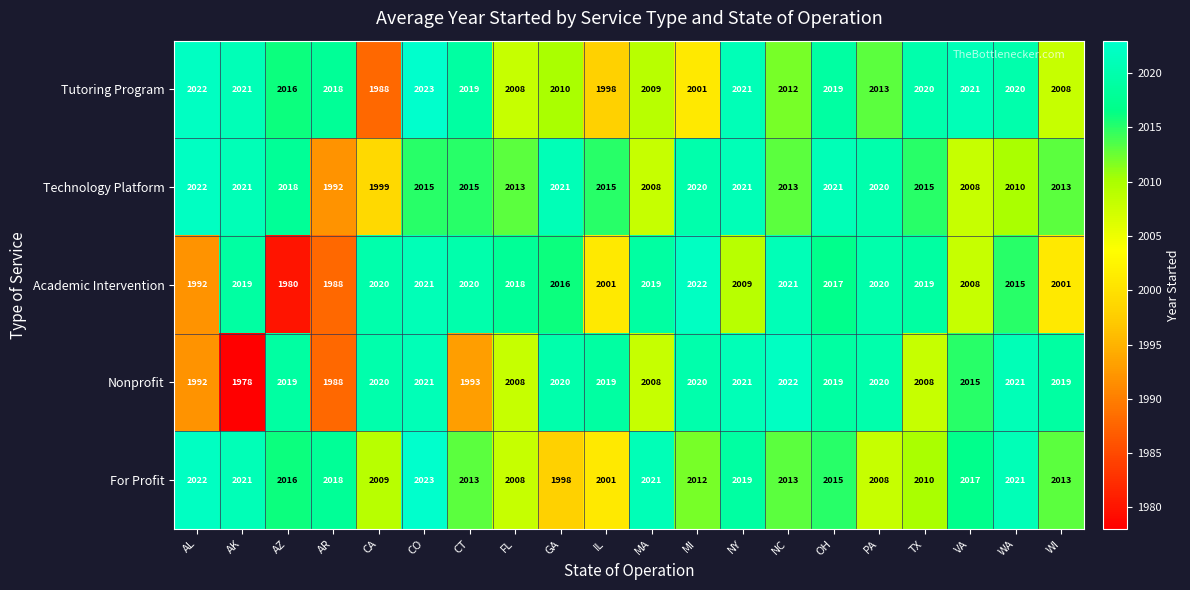

What is the spread (max minus min) of values at CO?

8